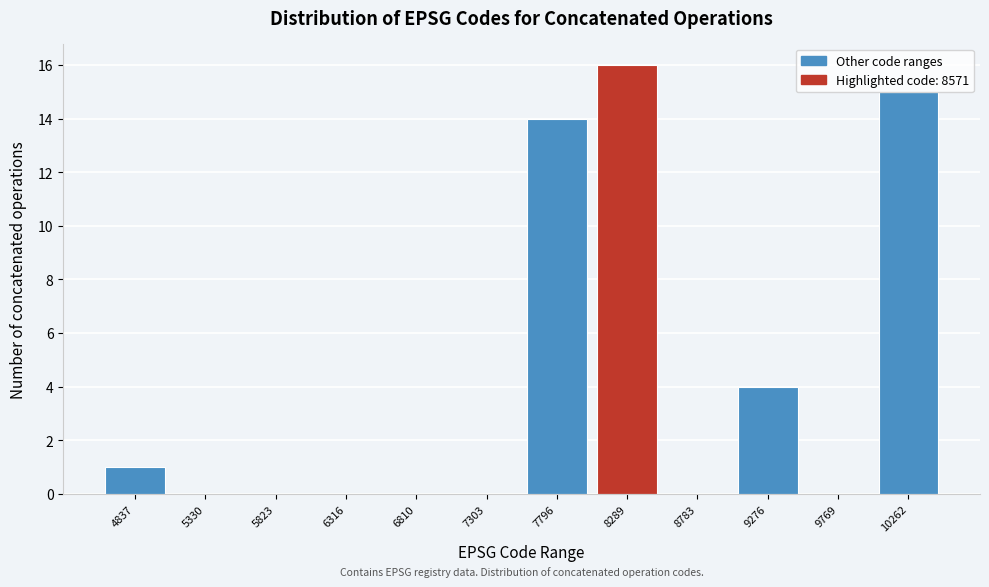

What is the sum of all values?

50